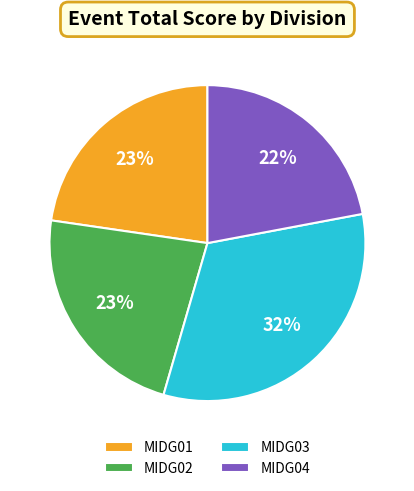

Is it true that MIDG04 is 1% of the pie?

False